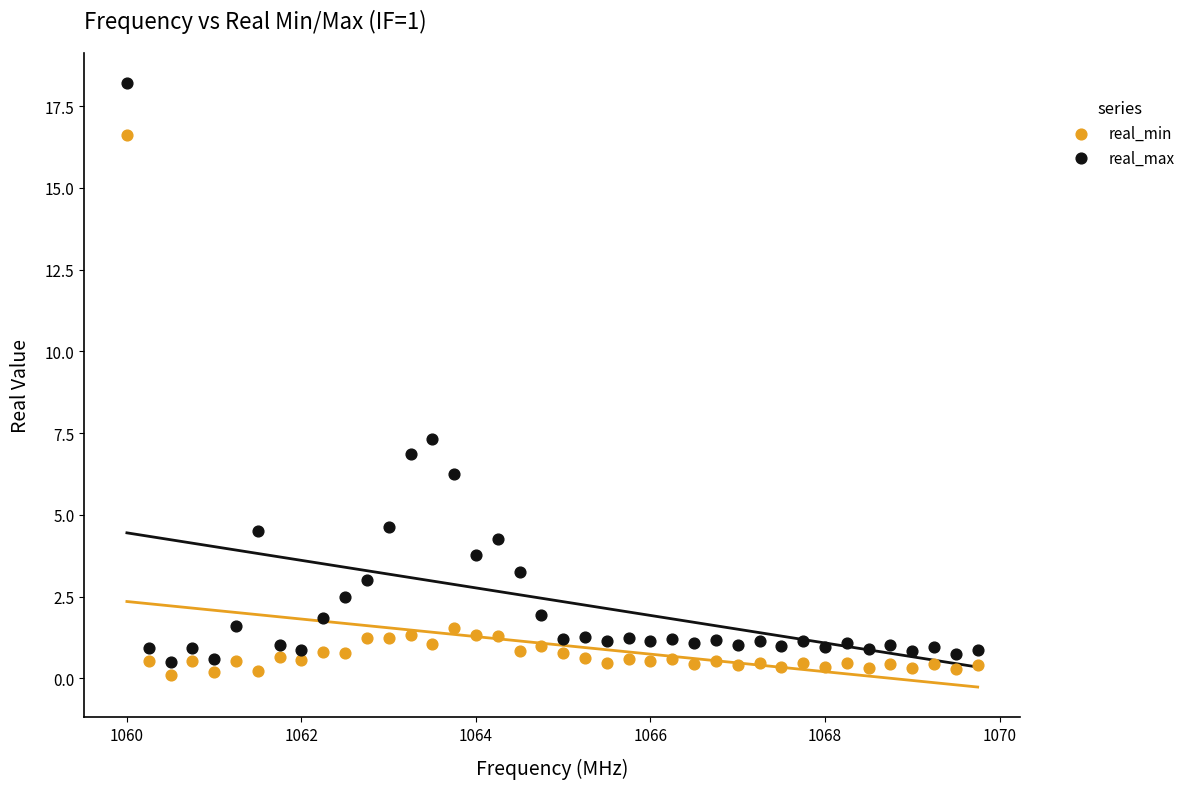

Which series has the largest Y range (max minus min)?

real_max